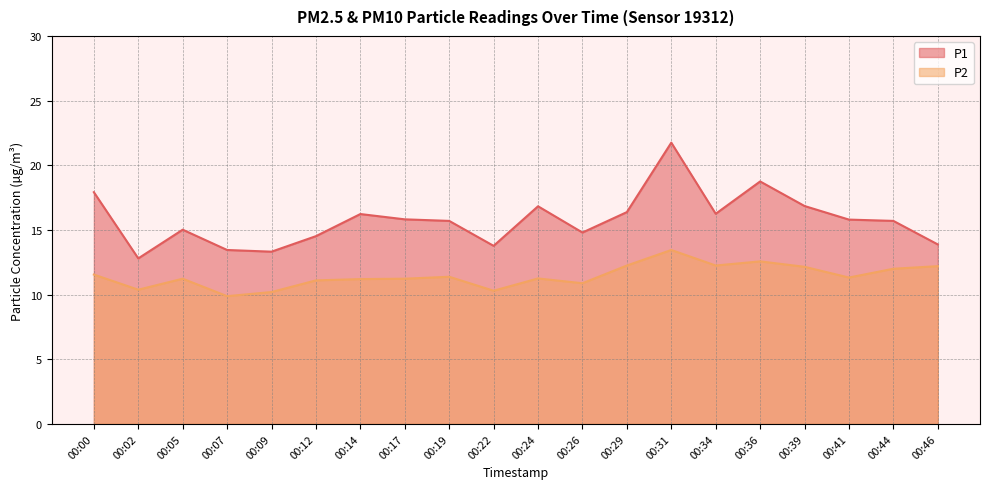

Is it true that P1 equals 20.8 at 00:46?

False